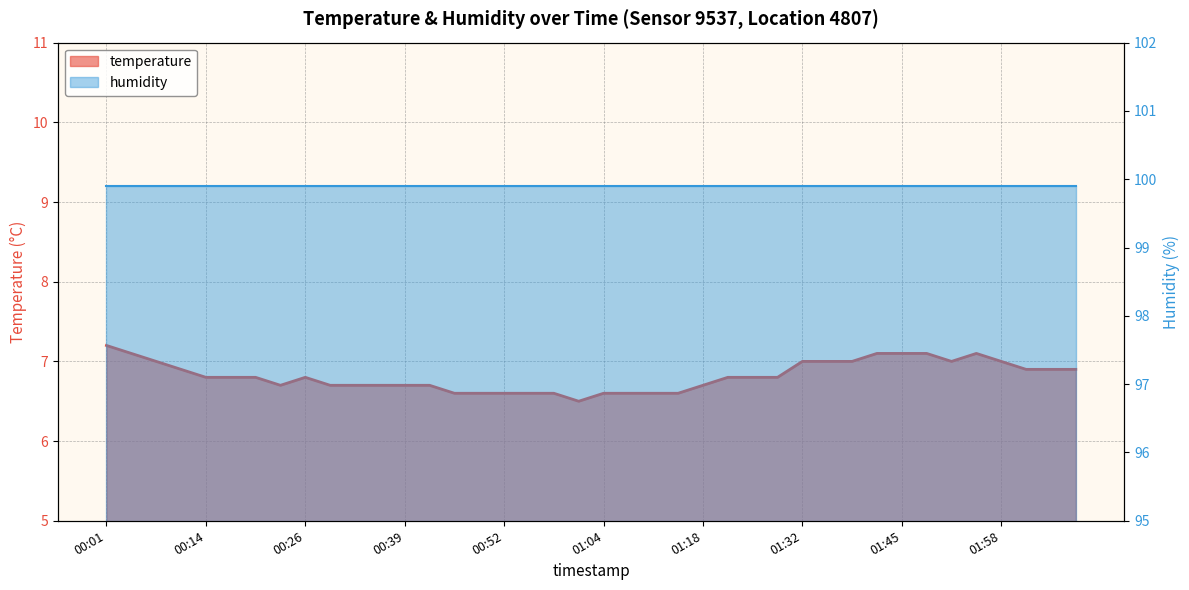

What value does the data have at 00:23?

6.7